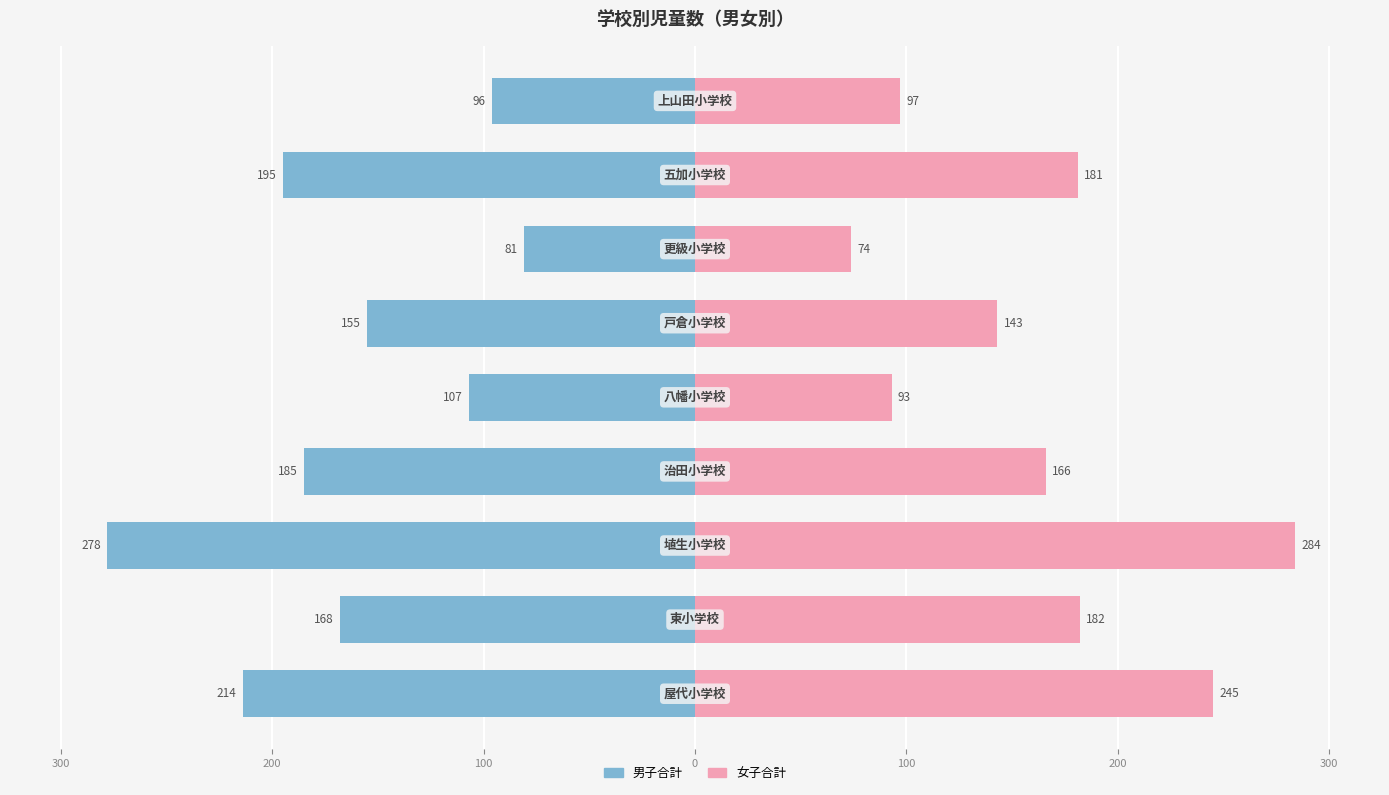

The value of 女子合計 at 100 is 85. True or false?

False